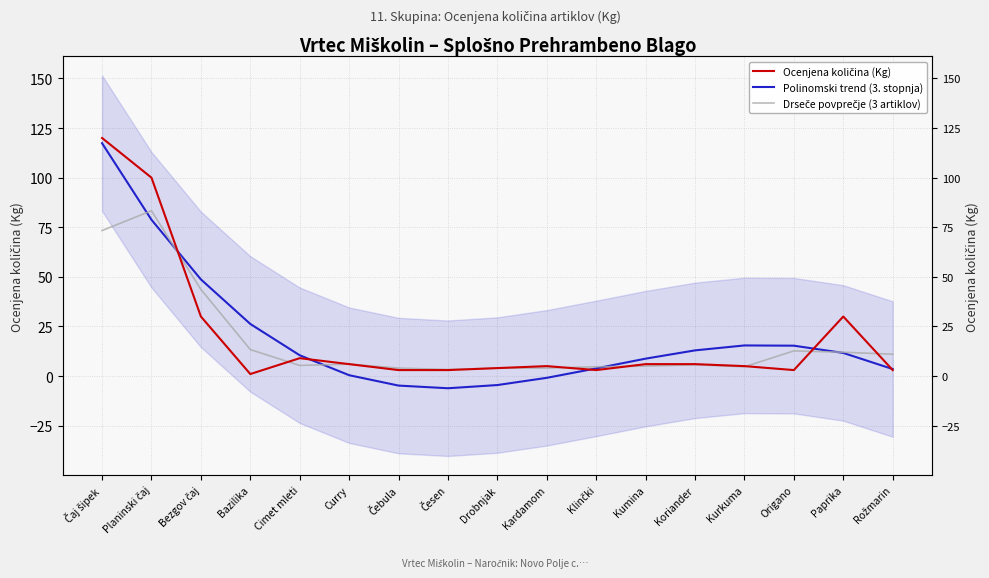

Does the chart have visible grid lines?

Yes